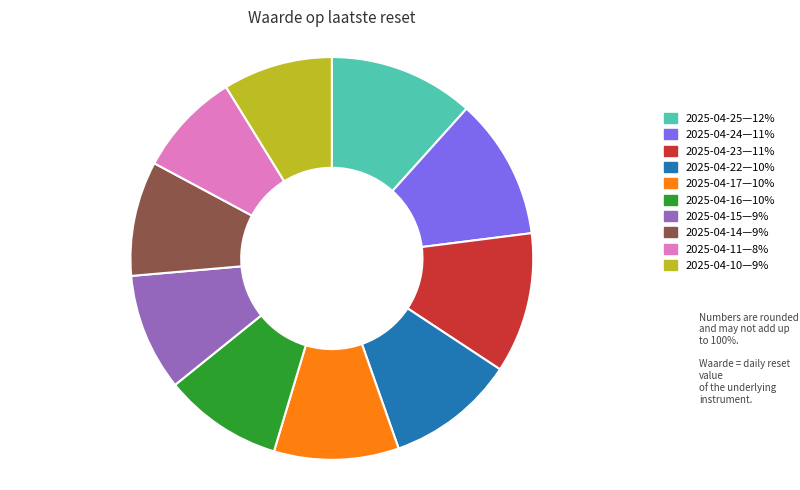

Is there any slice that represents more than half of the pie?

No